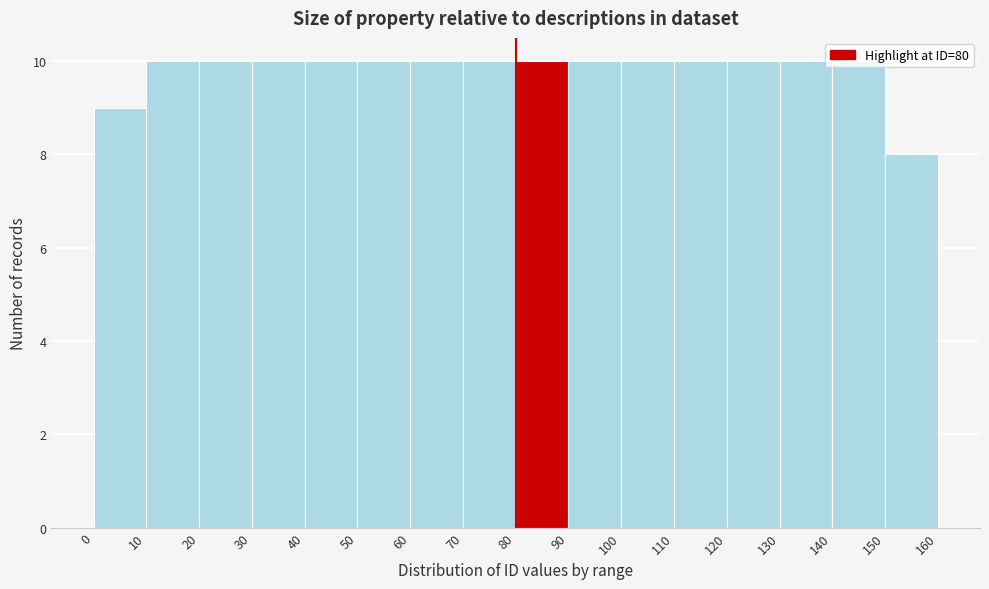

Reading left to right, transcribe this chart: for each bar, give the range it covers on the x-axis and its height. The values are not printed on the chart, so give them approximately, as read against the axis.

0 to 10: 9
10 to 20: 10
20 to 30: 10
30 to 40: 10
40 to 50: 10
50 to 60: 10
60 to 70: 10
70 to 80: 10
80 to 90: 10
90 to 100: 10
100 to 110: 10
110 to 120: 10
120 to 130: 10
130 to 140: 10
140 to 150: 10
150 to 160: 8